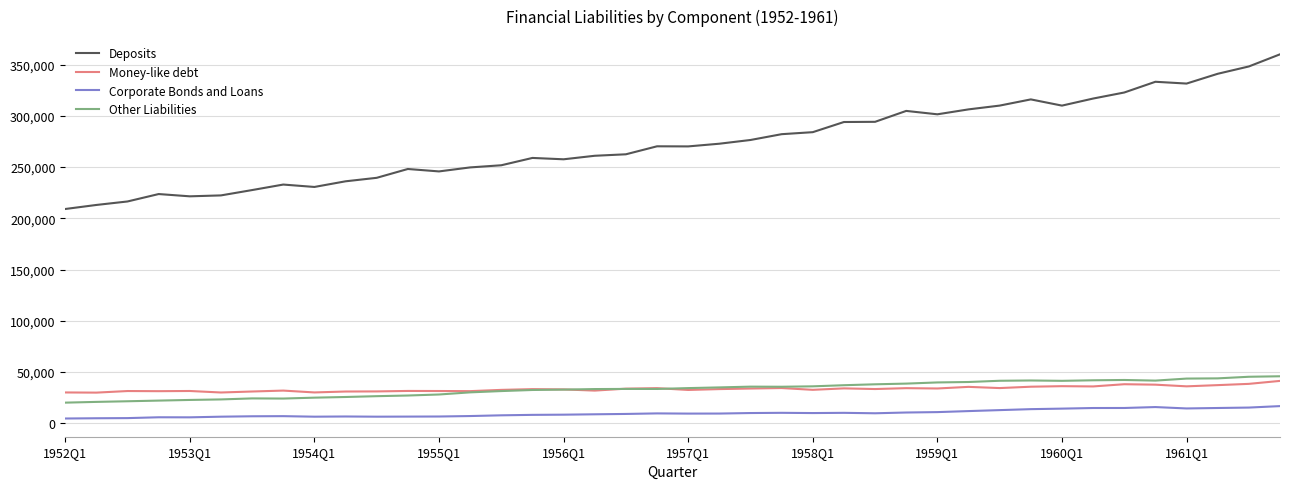

Which series has the largest total across all categories?

Deposits